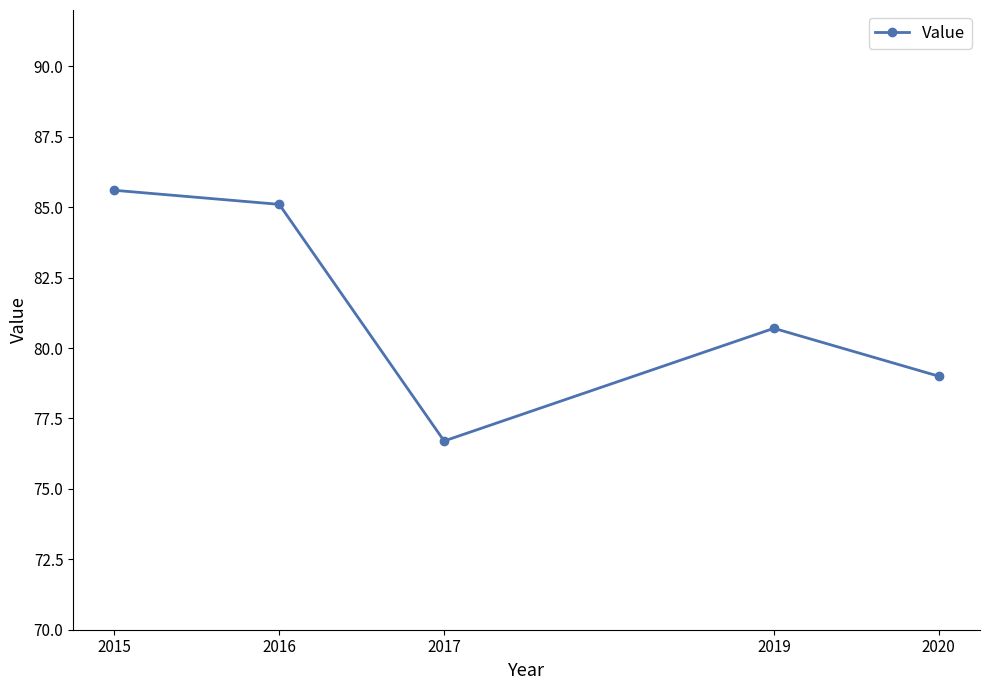

Reading left to right, extract all data points from this chart.

85.6	85.1	76.7	80.7	79.0